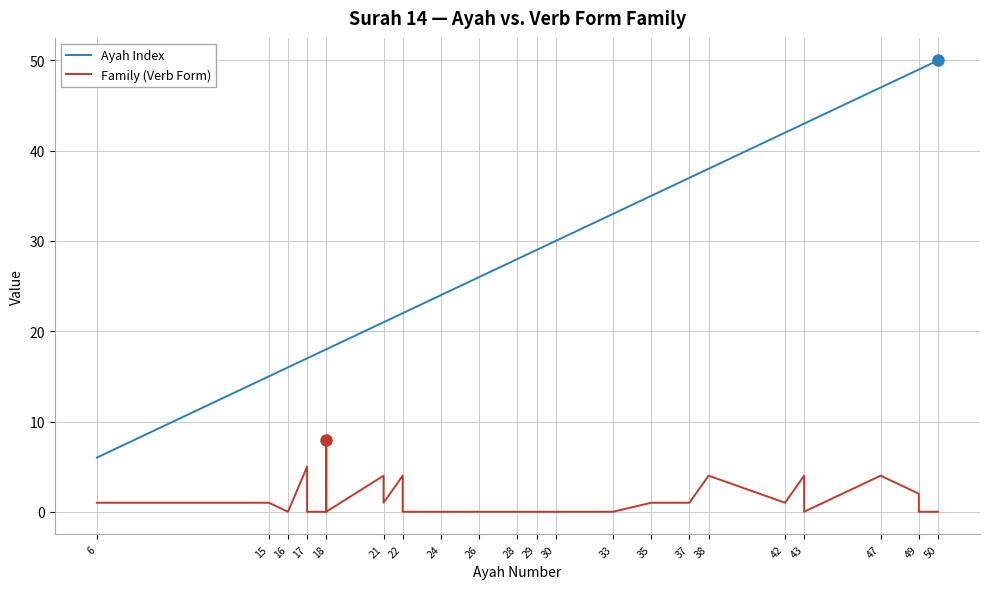

True or false: Ayah Index has more than 2 interior local peaks.

False